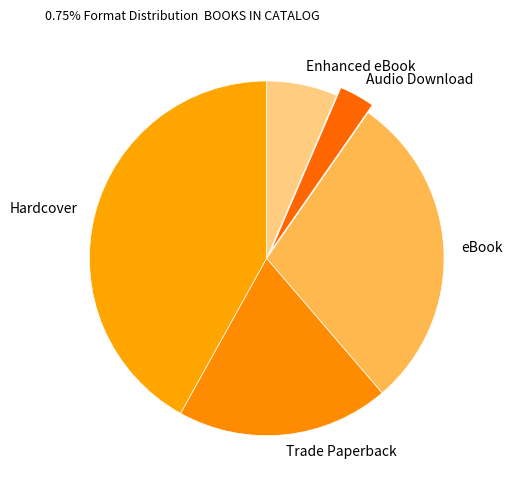

Between Enhanced eBook and eBook, which is larger?

eBook